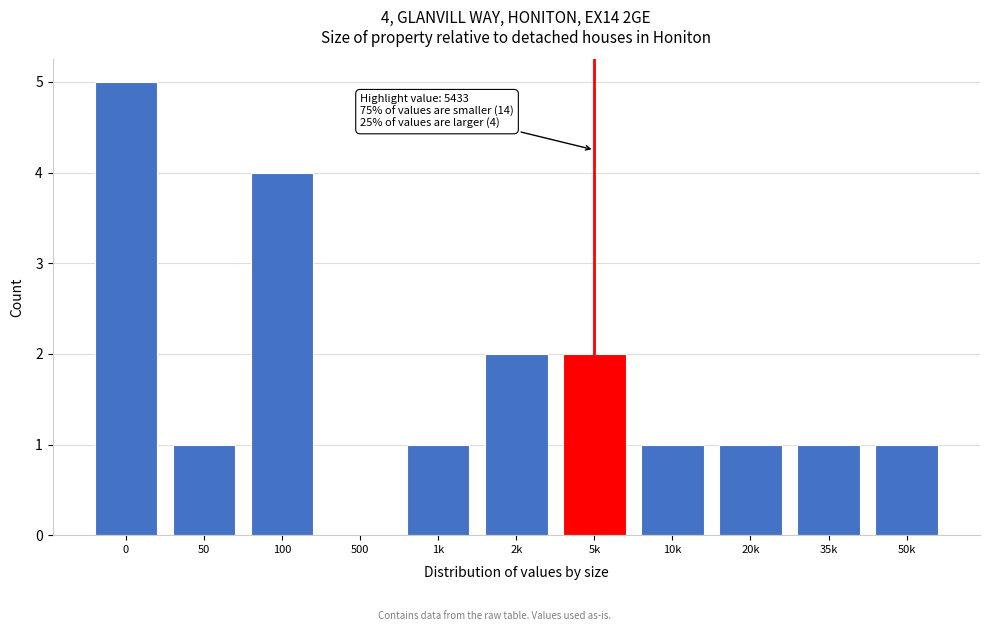

Reading left to right, list all the values displayed in this chart.

0=5	50=1	100=4	500=0	1k=1	2k=2	5k=2	10k=1	20k=1	35k=1	50k=1